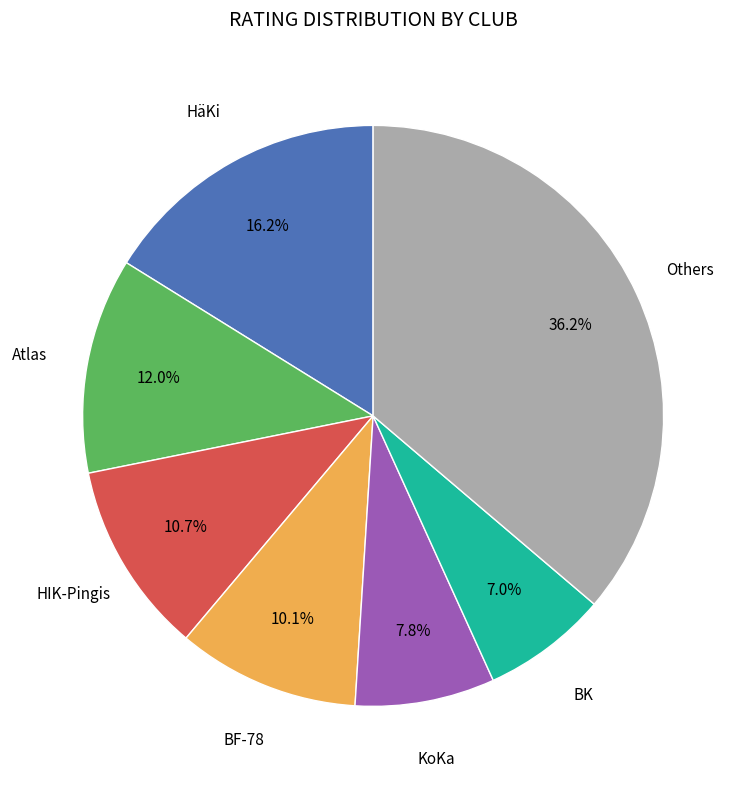

Count the number of slices in the pie.

7